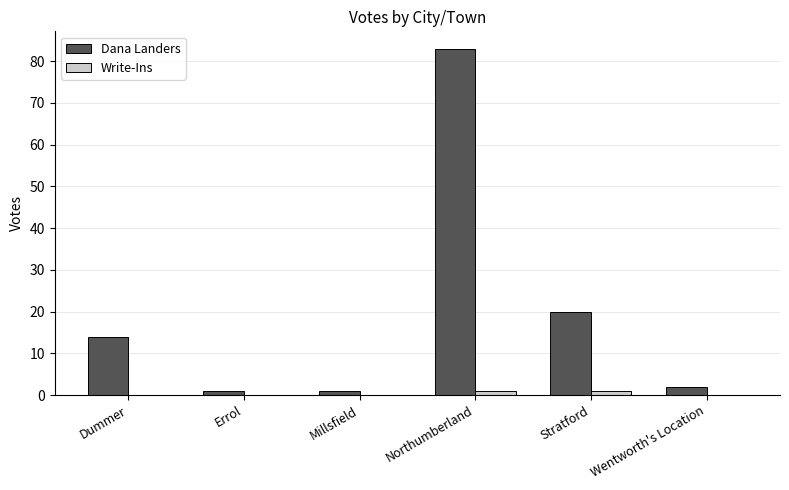

What is the highest value of the Dana Landers series?

83